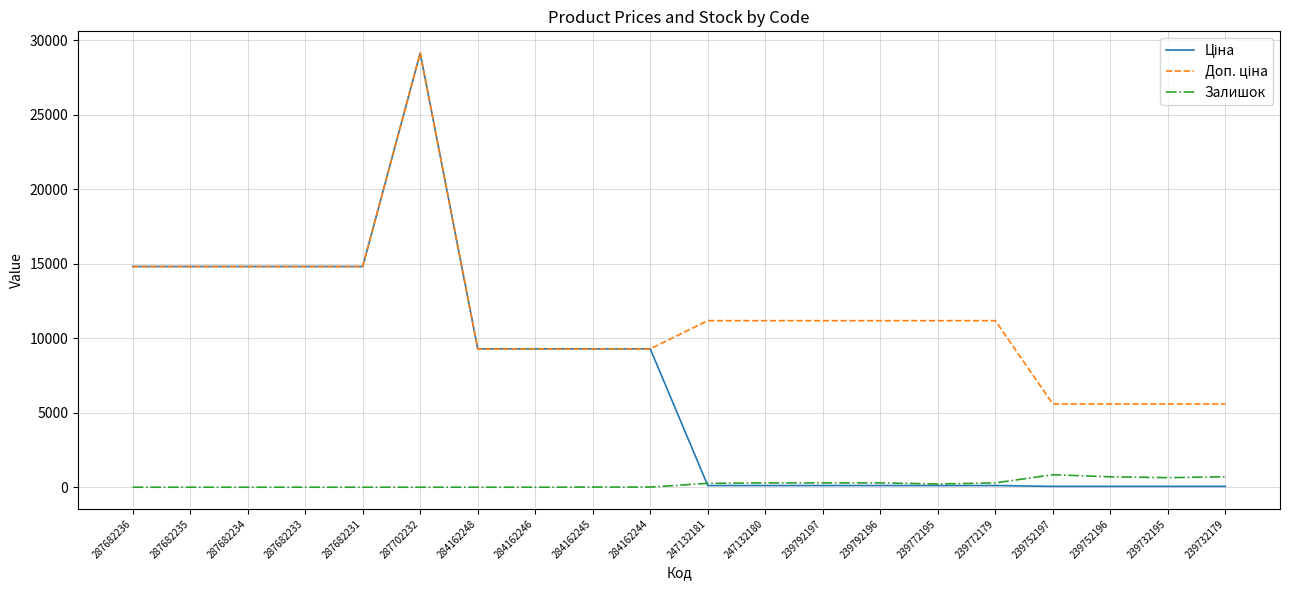

At which category is the sum across all series the highest?

287702232